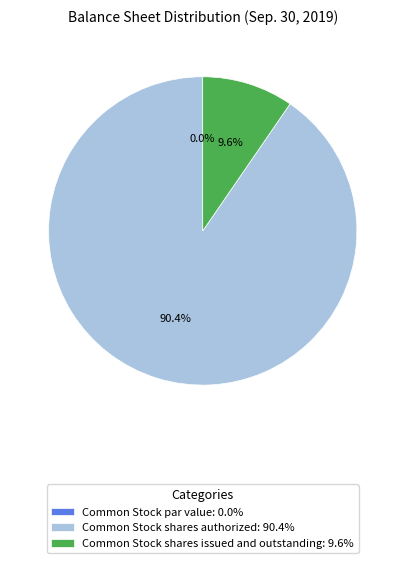

Rank the categories by value from highest to lowest.

Common Stock shares authorized, Common Stock shares issued and outstanding, Common Stock par value